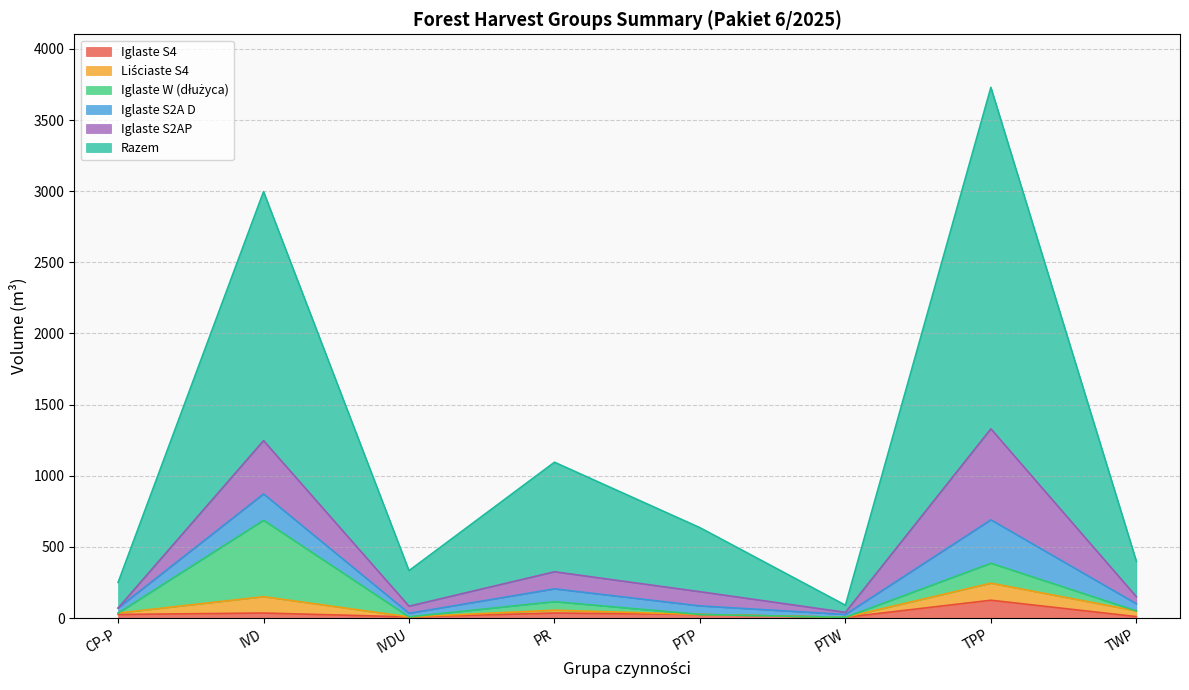

Does the chart display data point markers on the line(s)?

No